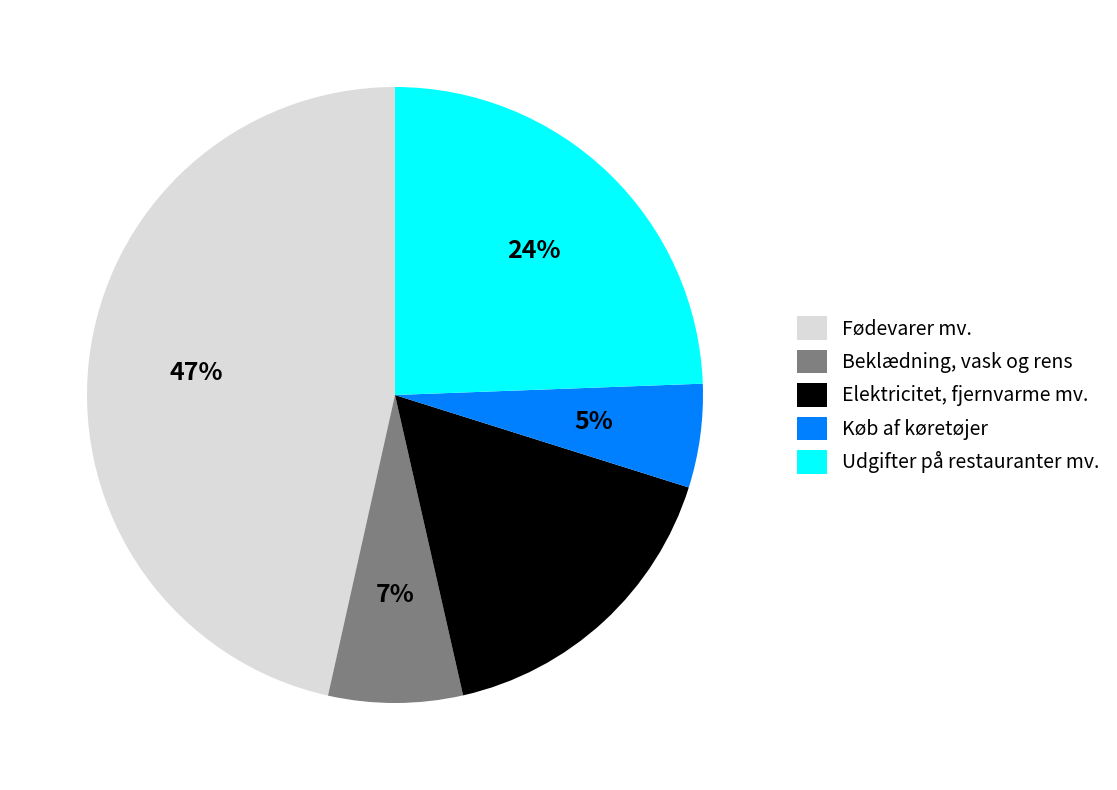

Between Elektricitet, fjernvarme mv. and Køb af køretøjer, which is larger?

Elektricitet, fjernvarme mv.